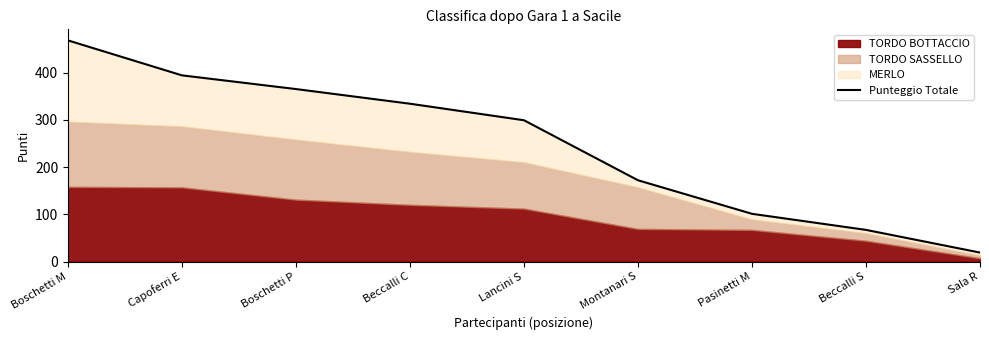

What is the smallest value displayed?

19